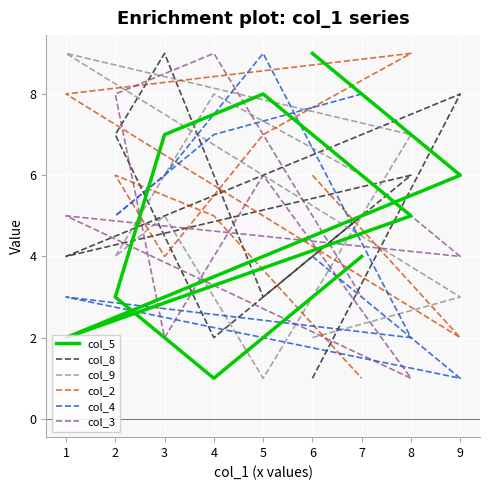

In col_9, how many points are lower than both neighbors (excluding endpoints)?

2